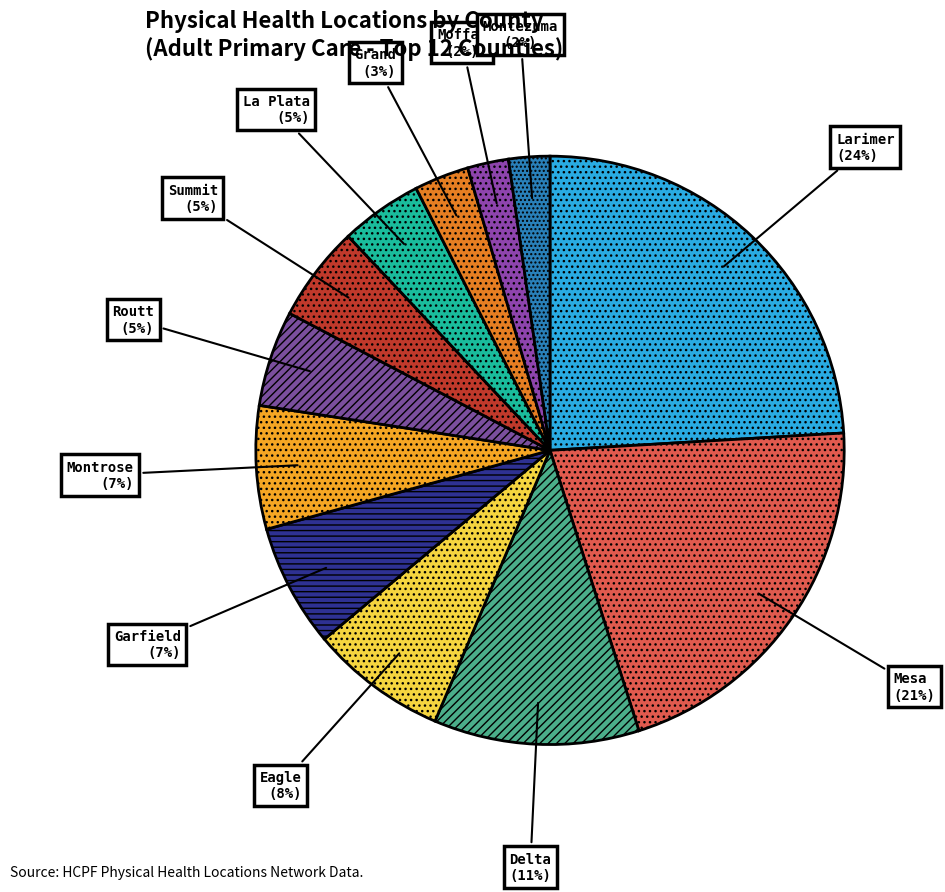

How many segments does this pie chart have?

12